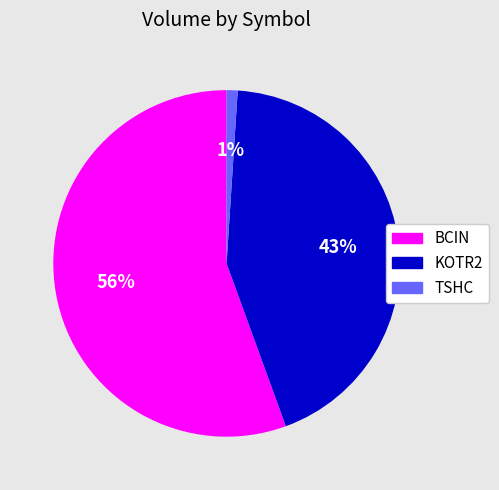

To the nearest percent, what percentage of the pie is BCIN?

56%